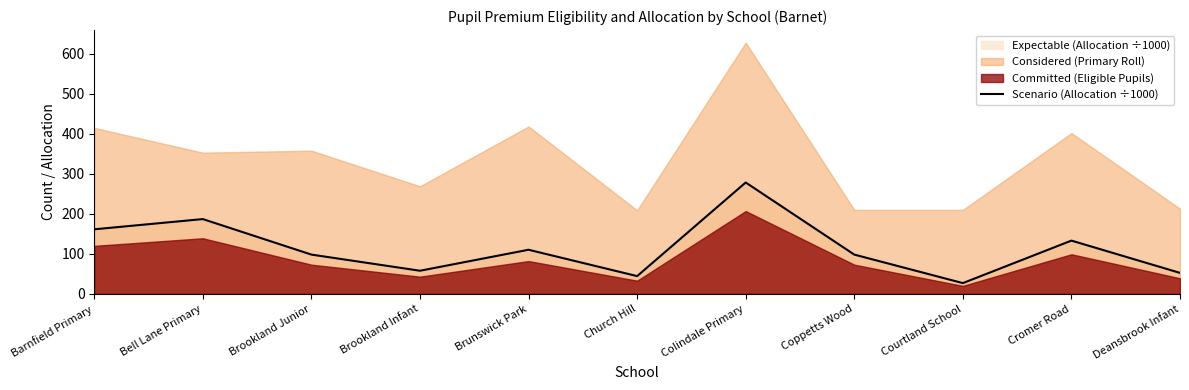

Reading left to right, extract all data points from this chart.

Barnfield Primary=161.4	Bell Lane Primary=187.0	Brookland Junior=98.2	Brookland Infant=57.8	Brunswick Park=110.3	Church Hill=44.4	Colindale Primary=278.4	Coppetts Wood=98.2	Courtland School=26.9	Cromer Road=133.2	Deansbrook Infant=52.5